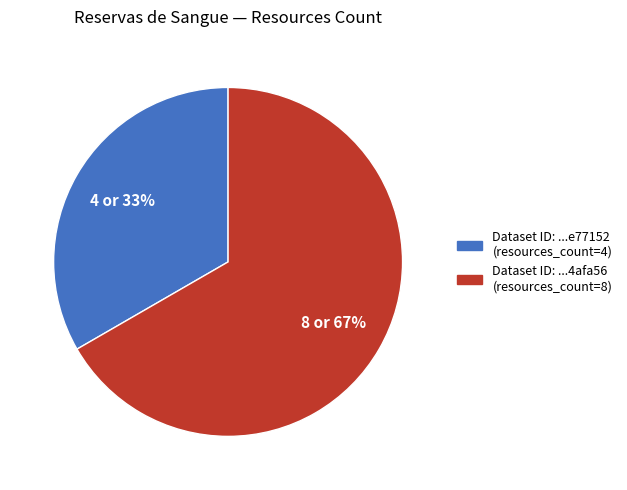

Does any single category account for the majority?

Yes